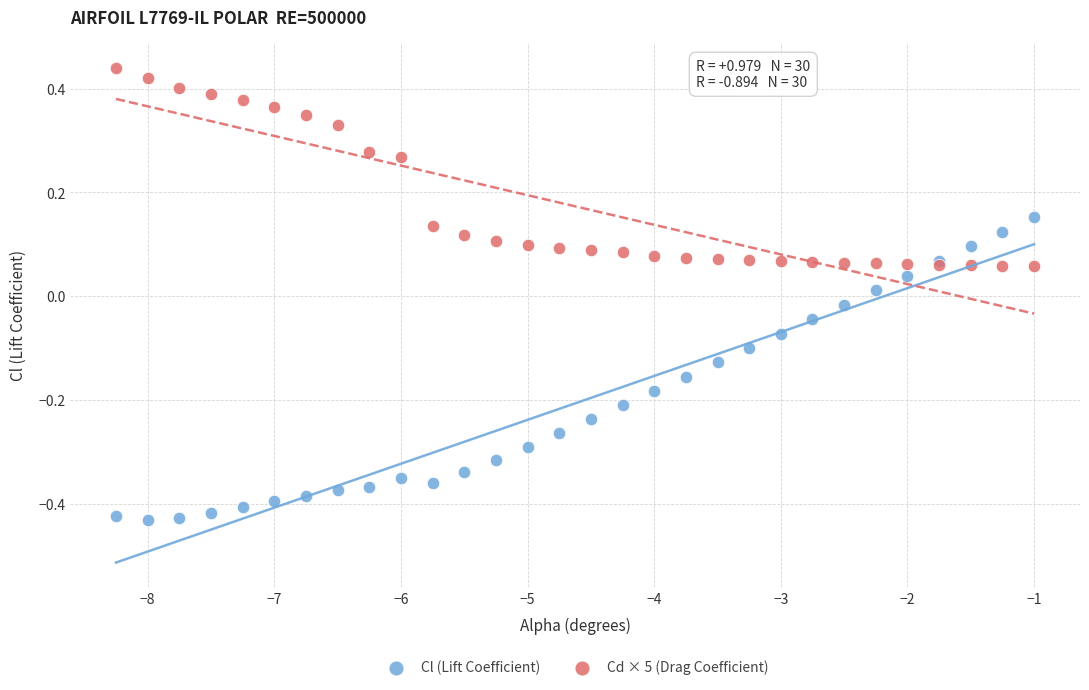

Which series has the widest spread of Y values?

Cl (Lift Coefficient)